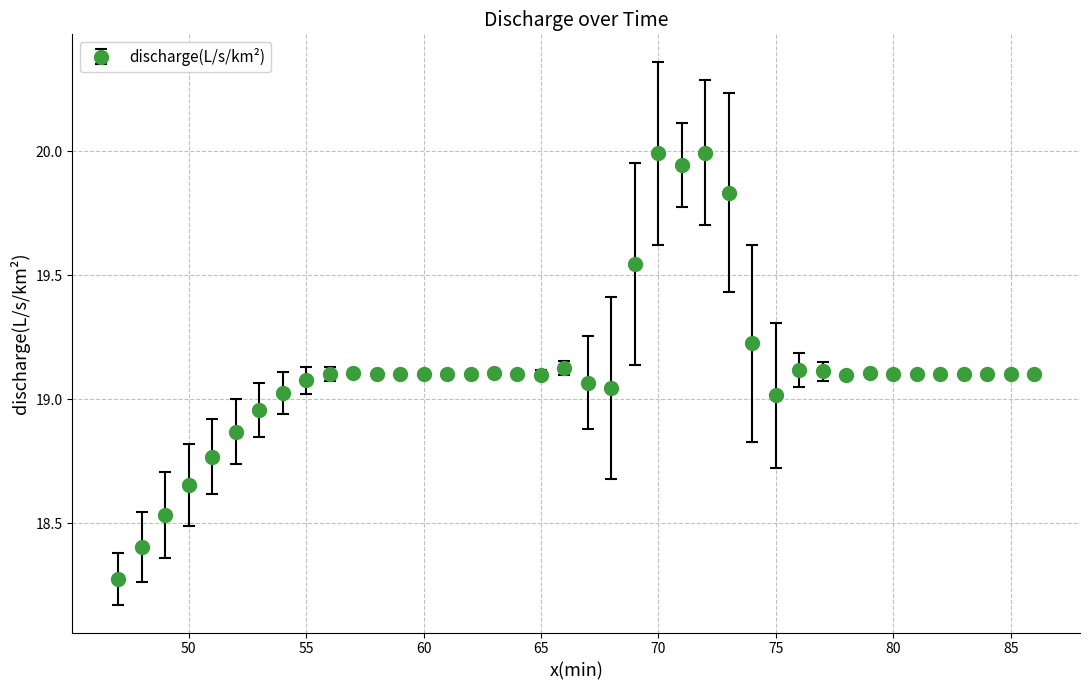

What is the difference between the maximum and second lowest values?

1.6